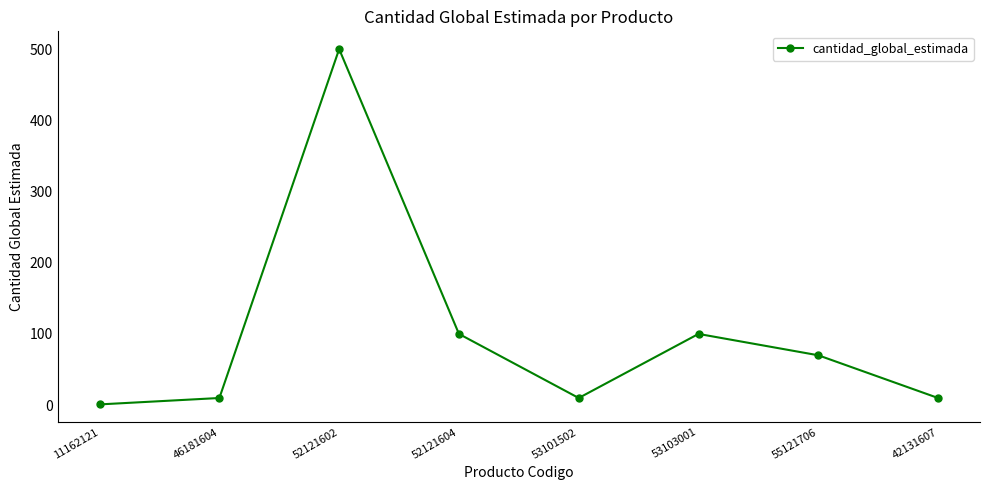

At which category does the data reach its first local peak?

52121602